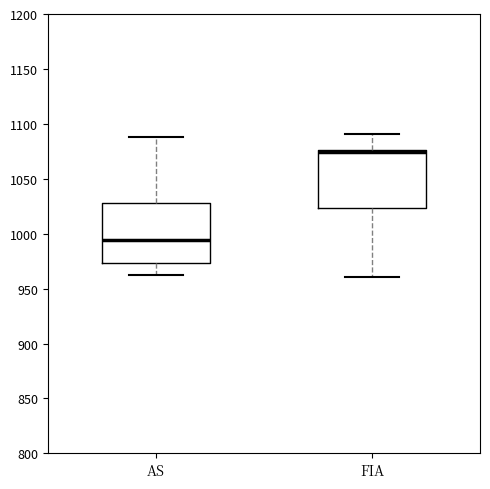

Which box's median line is the highest?

FIA